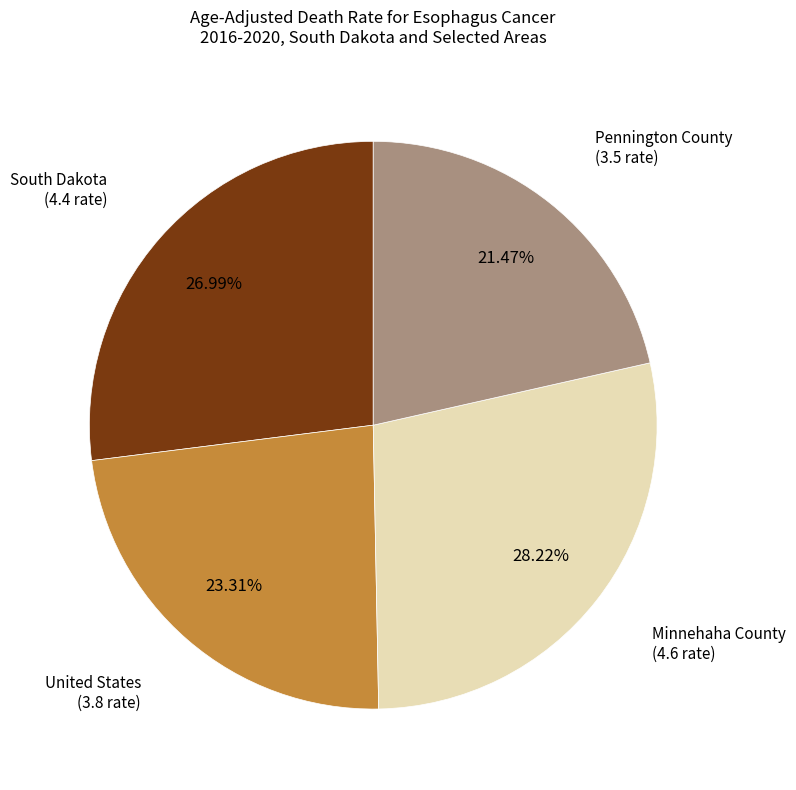

Rank the categories by value from highest to lowest.

Minnehaha County, South Dakota, United States, Pennington County